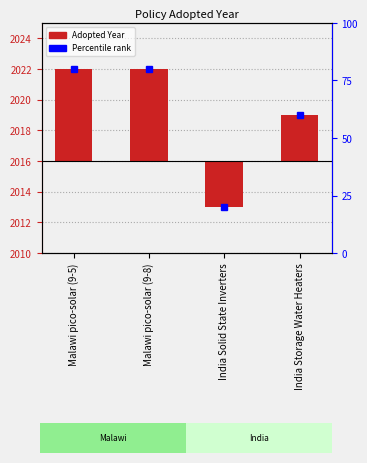

At which category is the sum across all series the highest?

Malawi pico-solar (9-5)